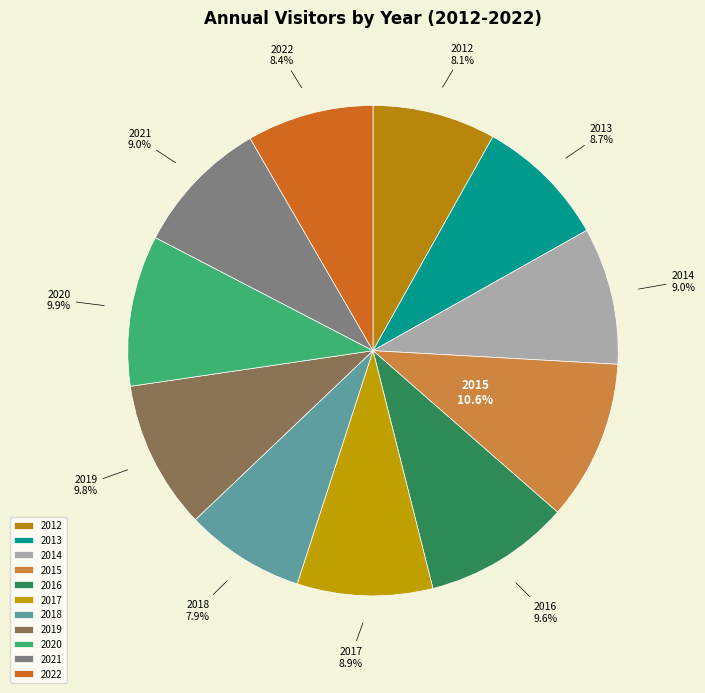

The 2015 slice represents 11% of the pie. True or false?

True